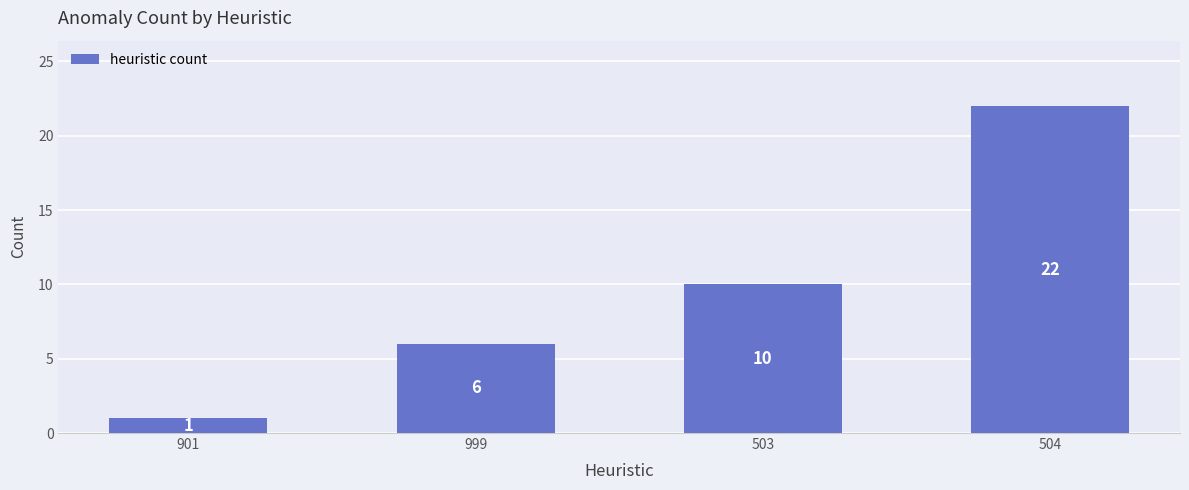

What is the average value?

10